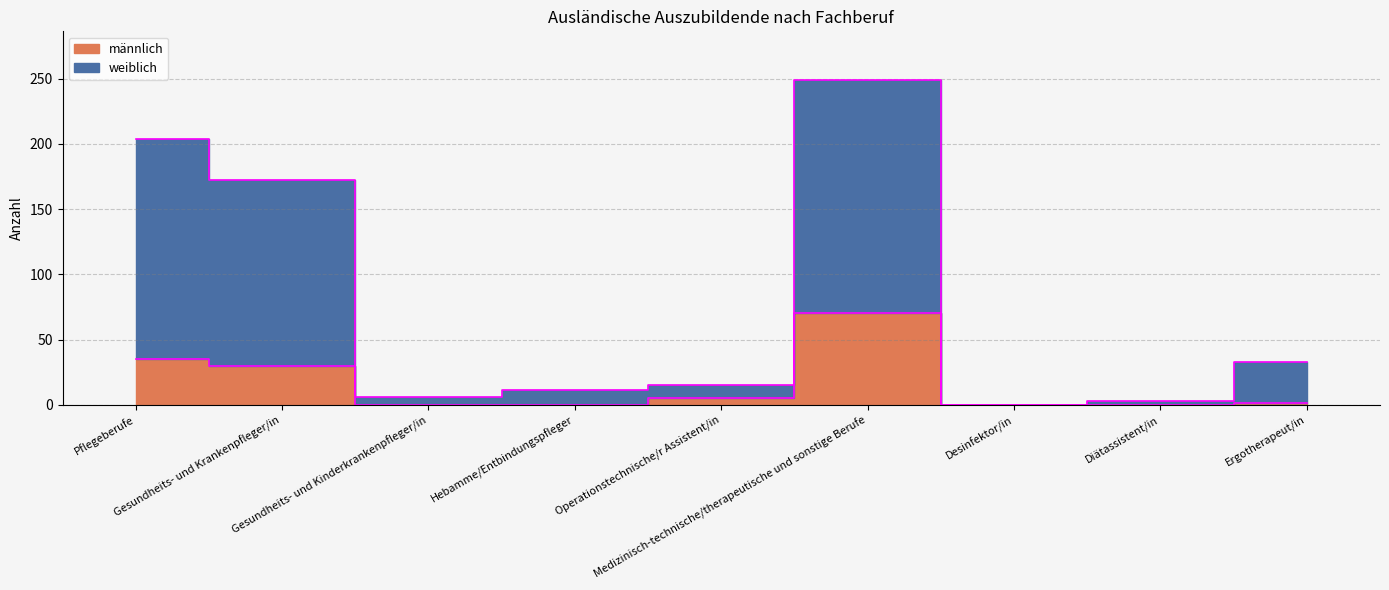

List the series in order of their peak value, highest first.

weiblich edge, männlich edge